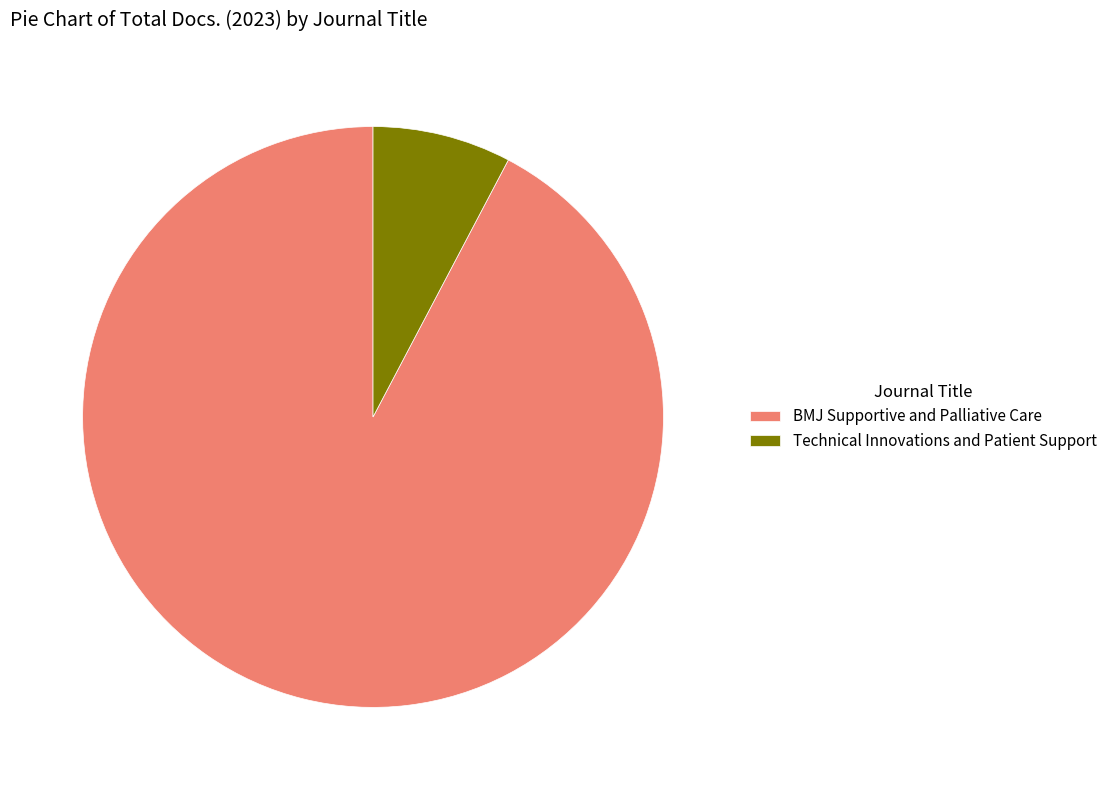

Do Technical Innovations and Patient Support and BMJ Supportive and Palliative Care together represent more than half of the pie?

Yes